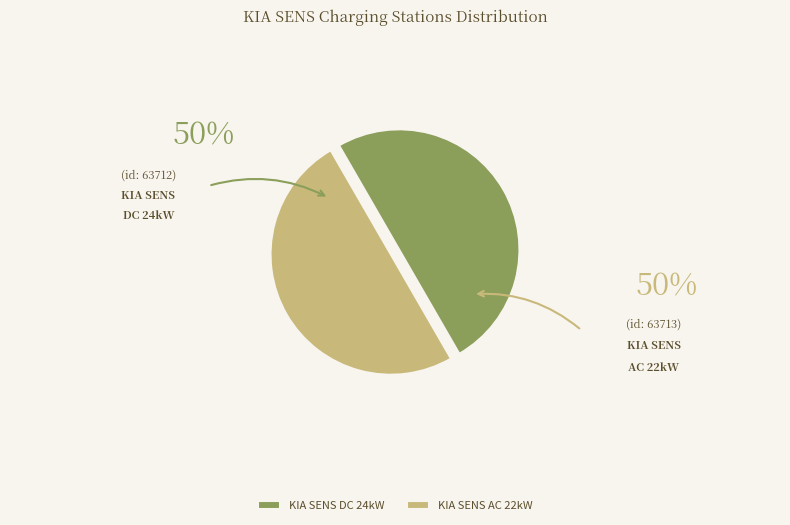

Is the sum of KIA SENS DC 24kW and KIA SENS AC 22kW greater than half?

Yes